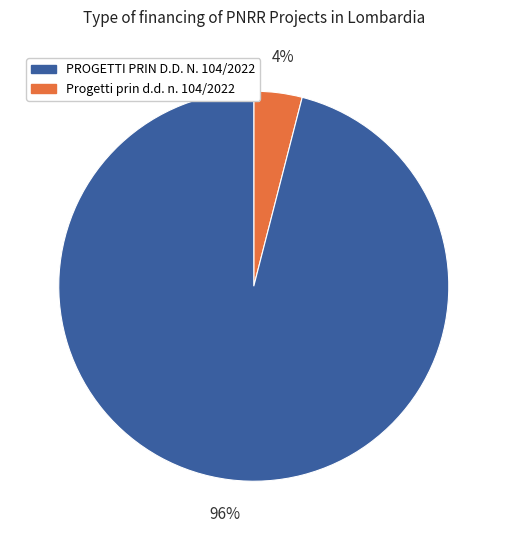

Does any single category account for the majority?

Yes